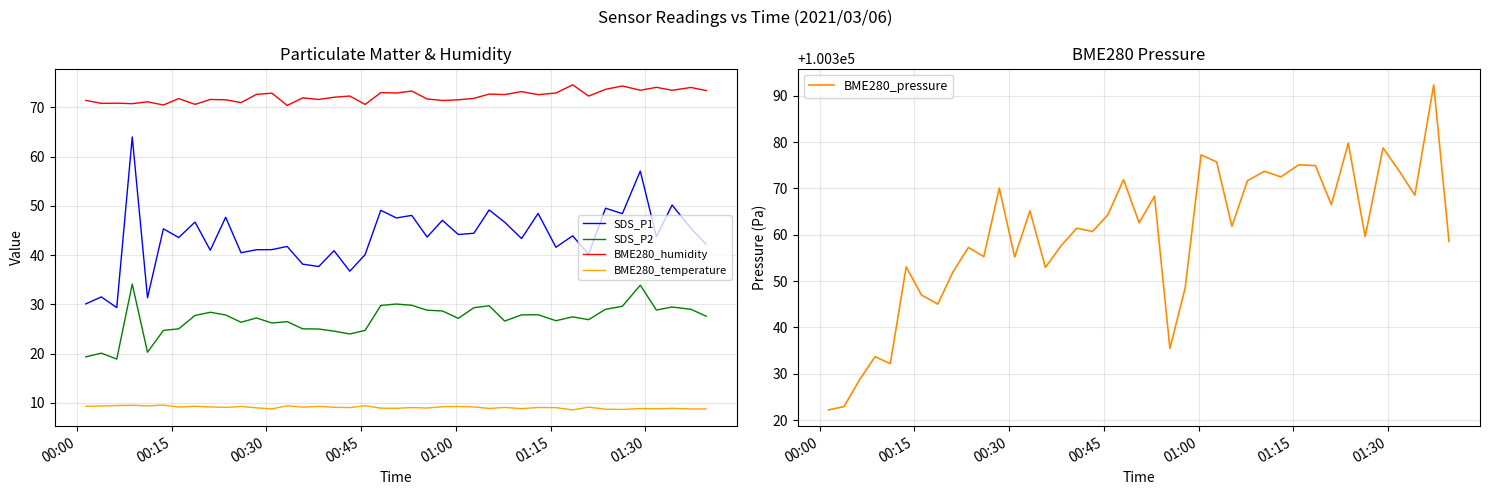

True or false: SDS_P1 and BME280_humidity intersect in this chart.

False